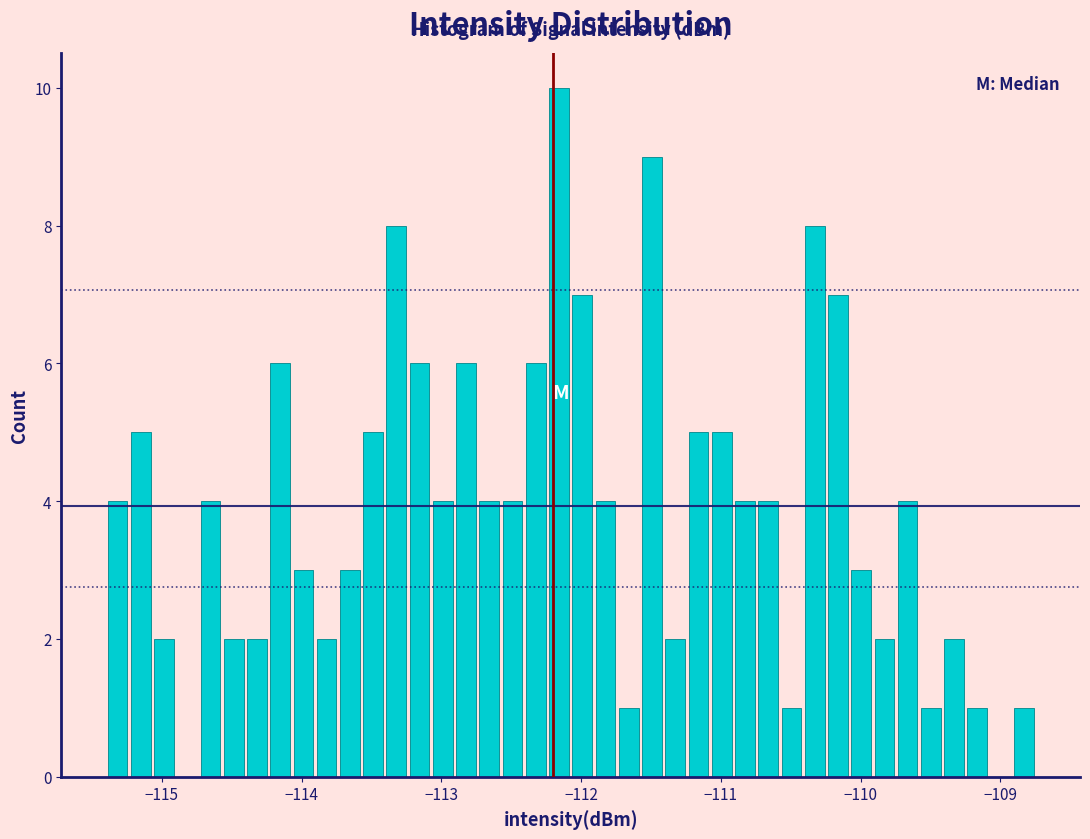

Read against the x-axis, roughly where is the centre of the tallest bar?

-112.2